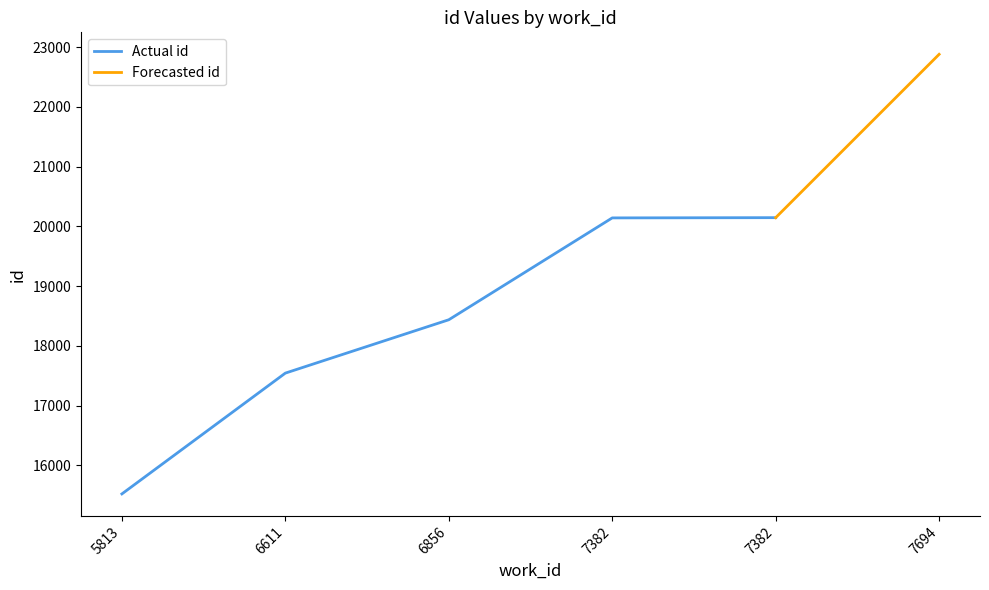

What is the sum of the values at 6856 and 7382?

38583